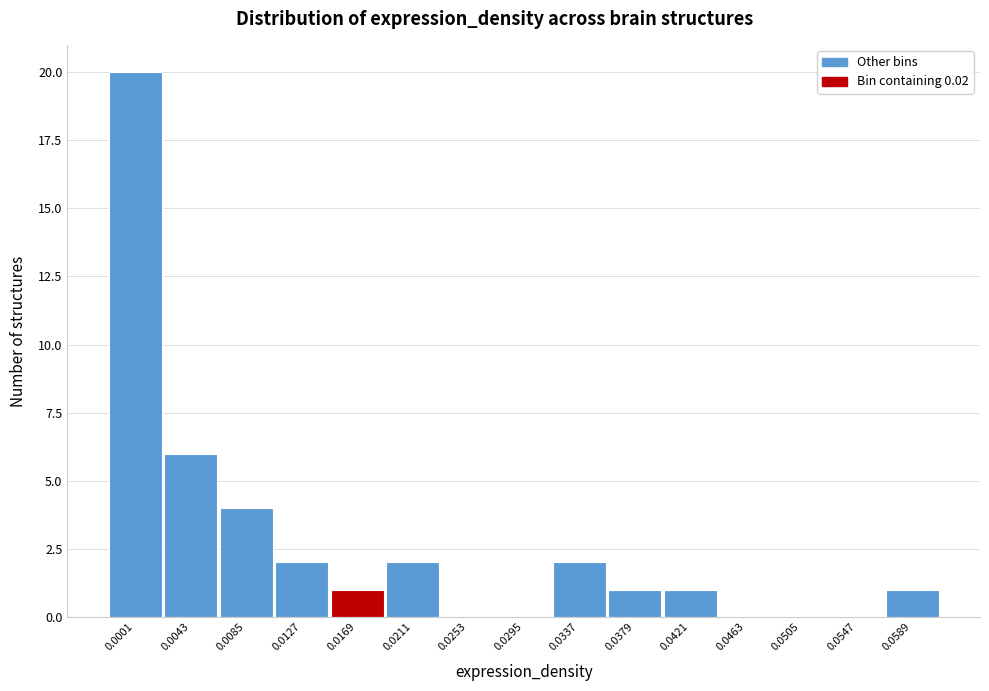

Reading left to right, list all the values displayed in this chart.

0.0001=20	0.0043=6	0.0085=4	0.0127=2	0.0169=1	0.0211=2	0.0253=0	0.0295=0	0.0337=2	0.0379=1	0.0421=1	0.0463=0	0.0505=0	0.0547=0	0.0589=1